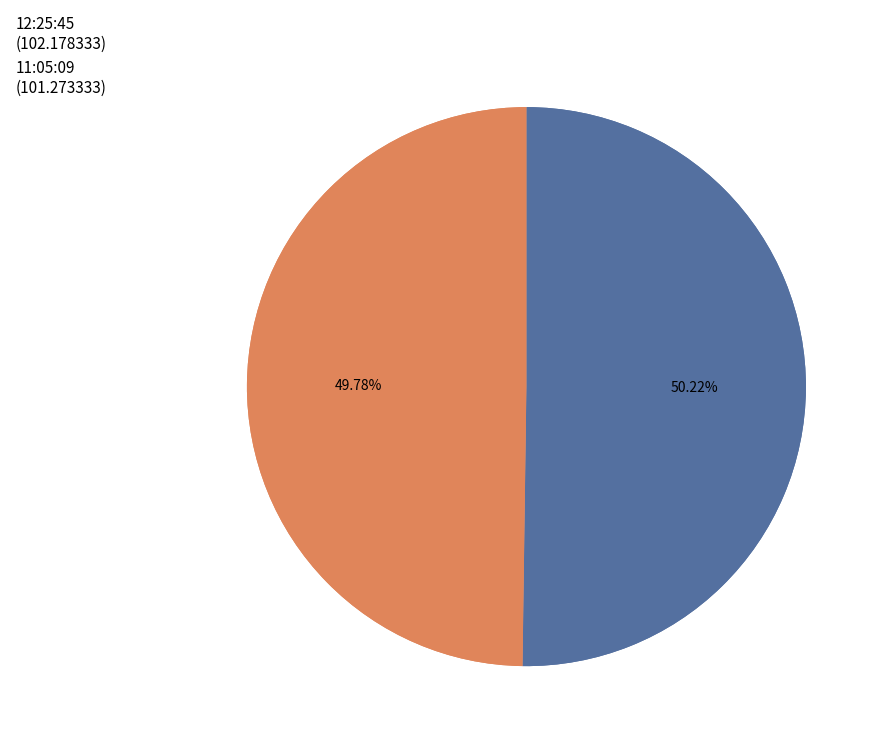

What percentage is NOT represented by 12:25:45?

49.8%